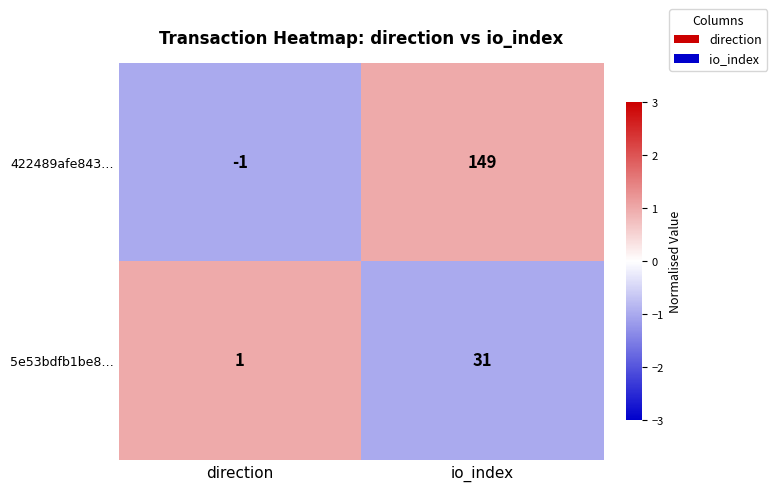

Which series has the widest spread of values?

422489afe843…